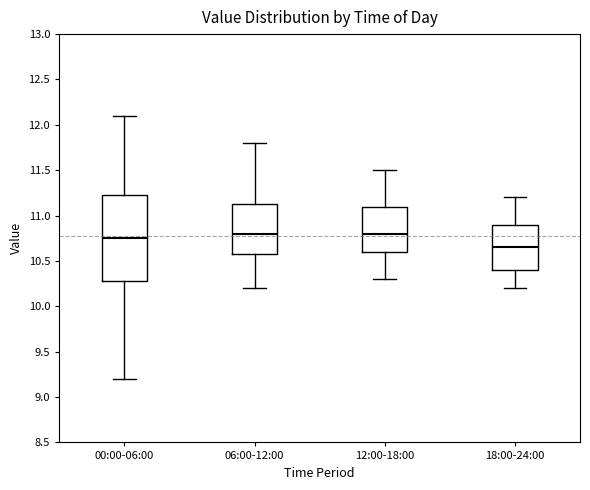

Where is the lower edge of the box for 12:00-18:00 on the y-axis? The values are not printed on the chart, so give them approximately, as read against the axis.

10.60